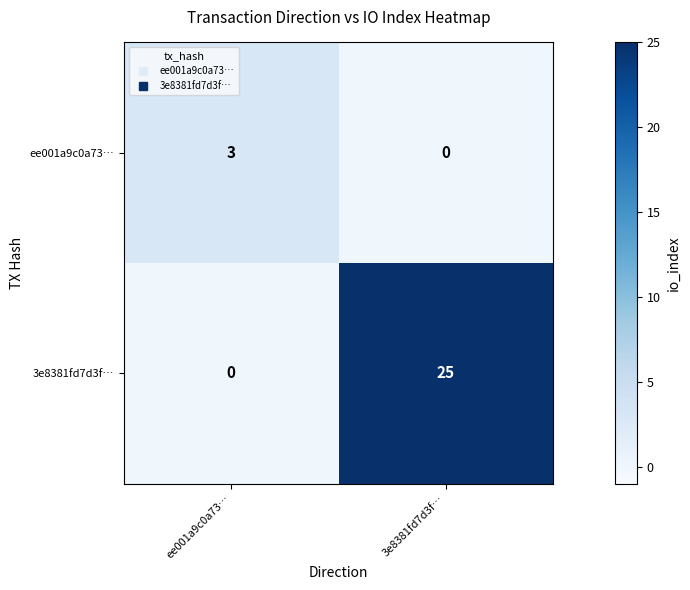

At which category is the sum across all series the highest?

3e8381fd7d3f…